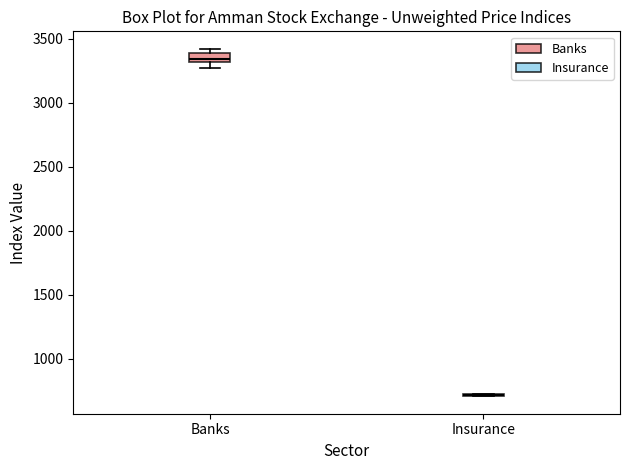

Where does the median line of the box for Banks sit on the y-axis? The values are not printed on the chart, so give them approximately, as read against the axis.

3350